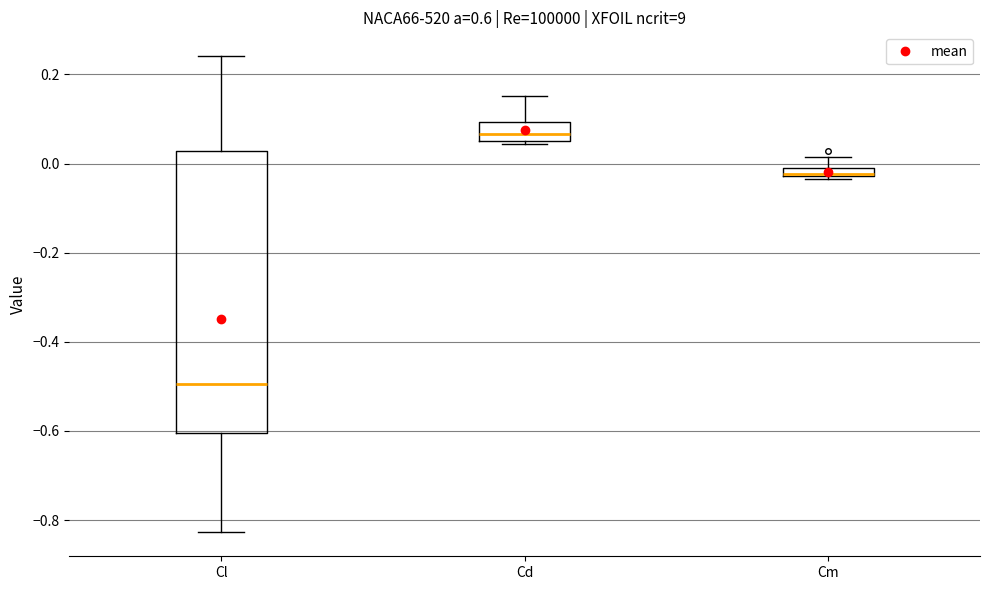

Where is the upper edge of the box for Cd on the y-axis? The values are not printed on the chart, so give them approximately, as read against the axis.

0.10